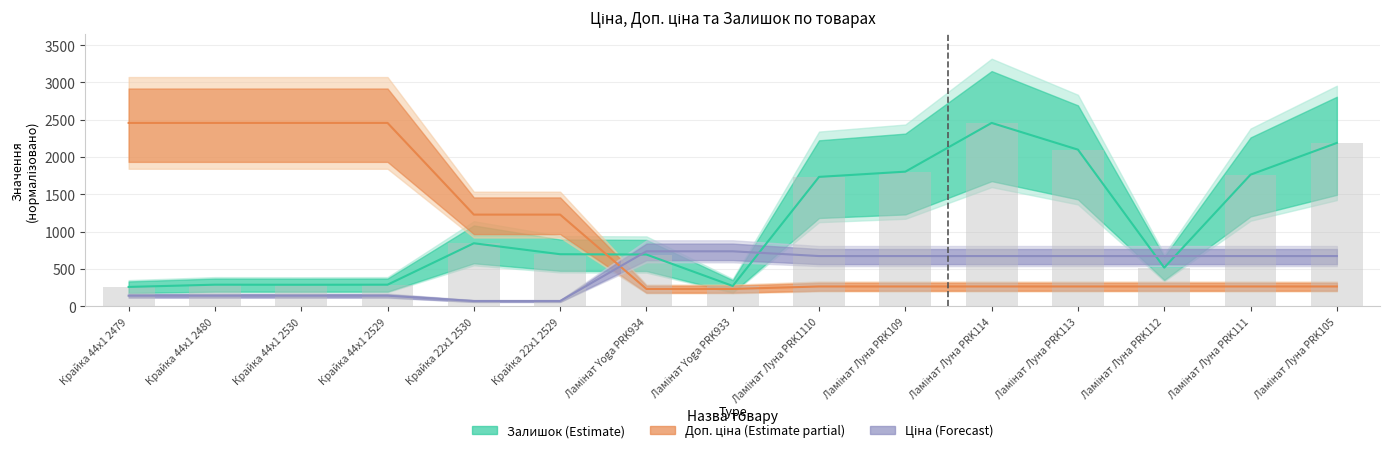

Rank the series by their maximum value, from lowest to highest.

Ціна, Доп. ціна, Залишок